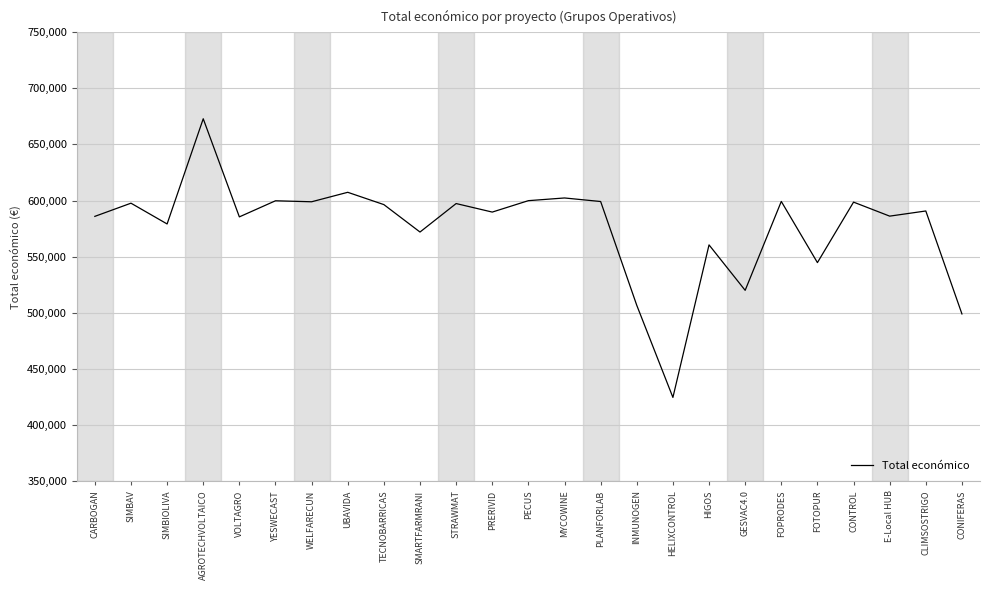

What is the greatest value displayed?

672807.0